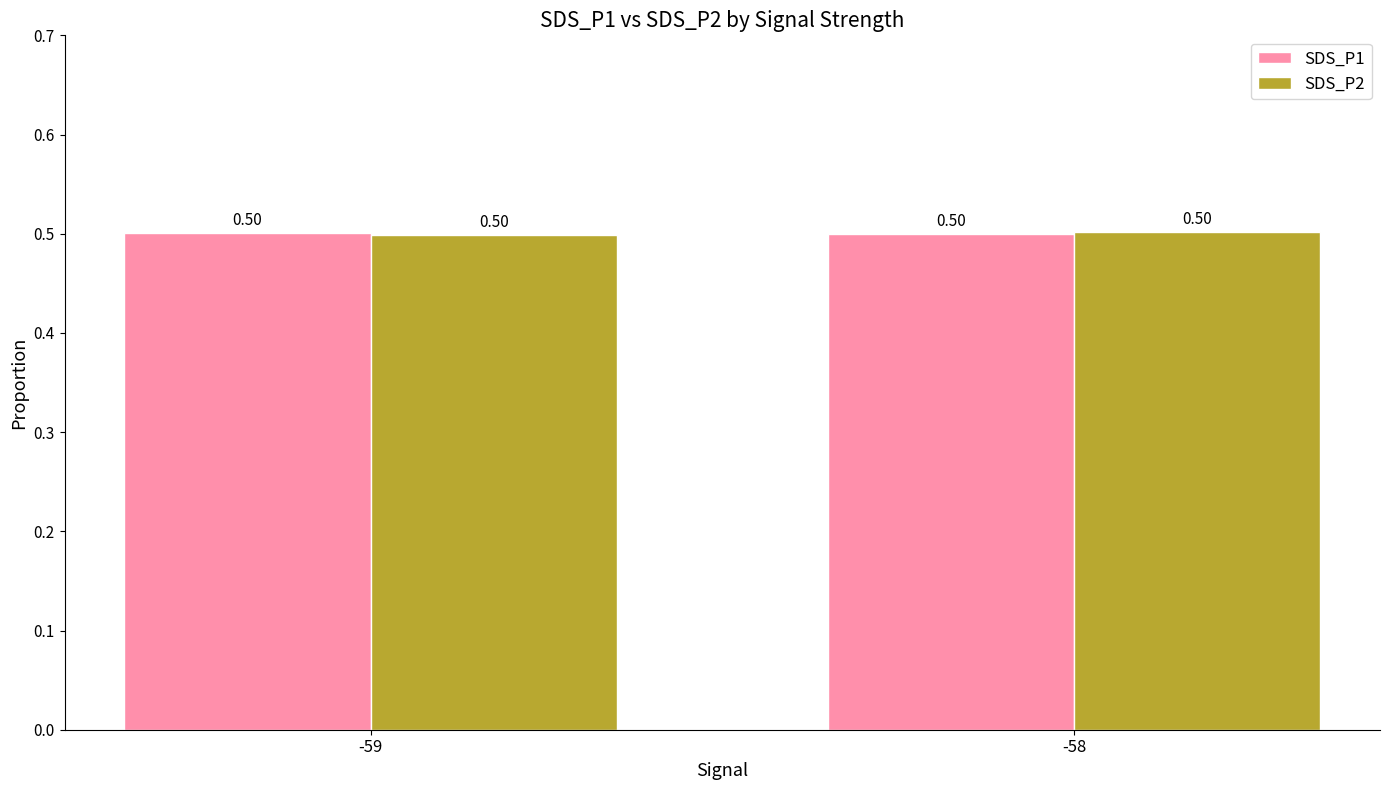

What is the sum of the SDS_P2 values at -58 and -59?

1.0